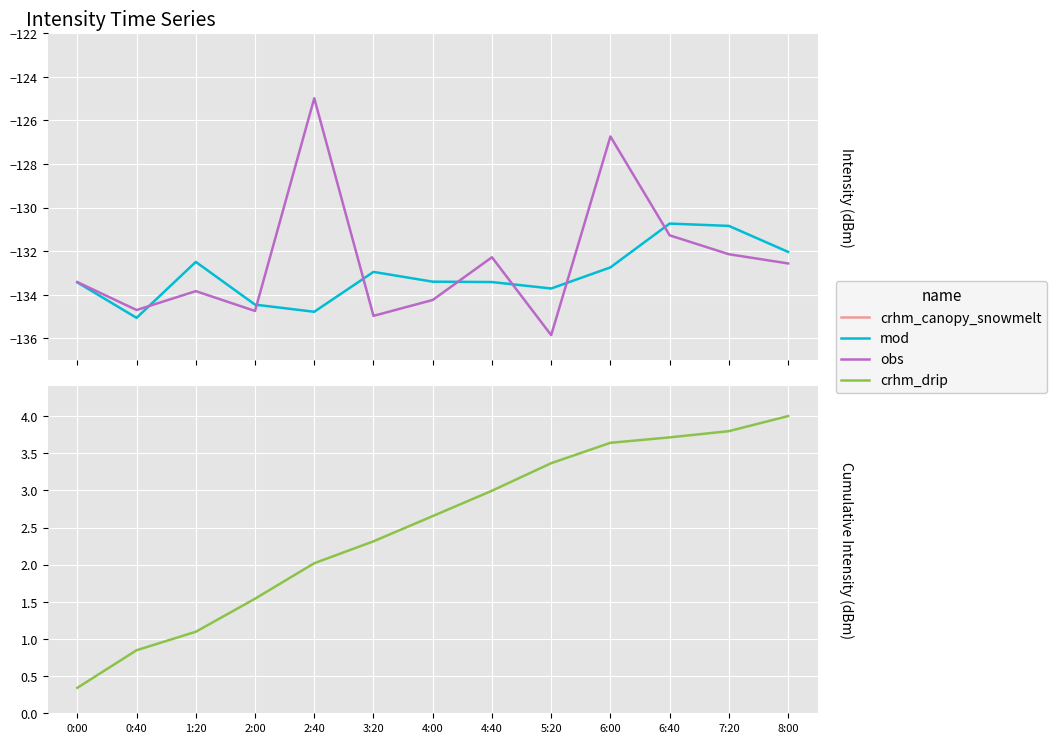

True or false: crhm_drip and mod intersect in this chart.

False